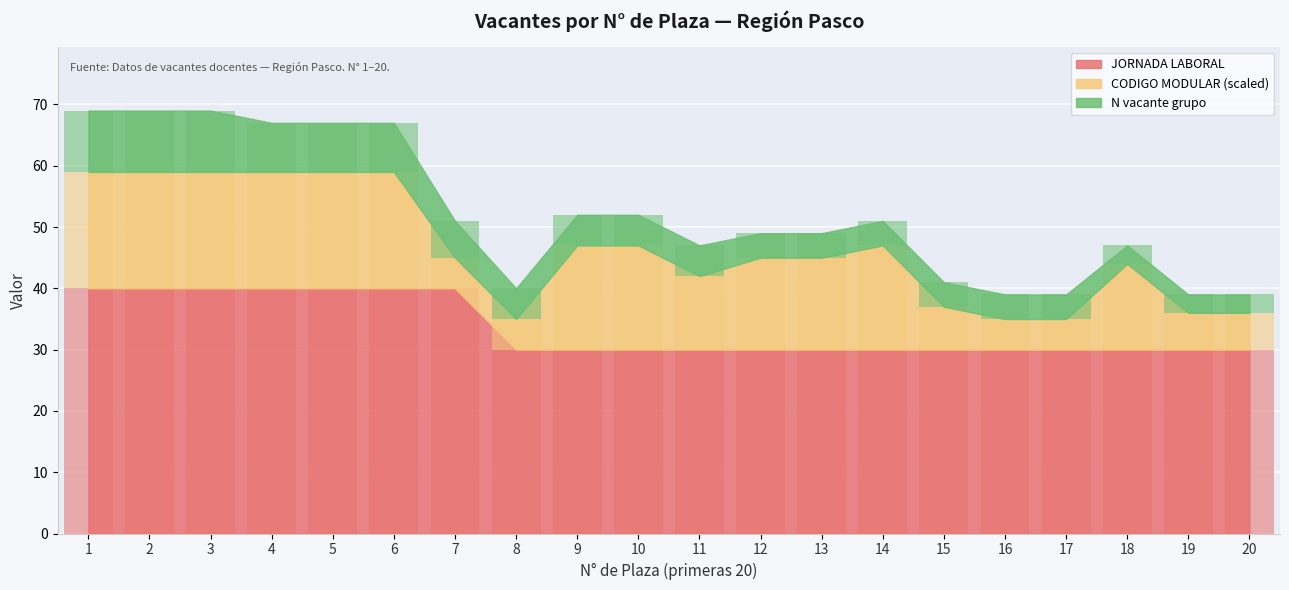

List the labels in order of CODIGO MODULAR (scaled) value, smallest first.

7, 8, 16, 17, 19, 20, 15, 11, 18, 12, 13, 9, 10, 14, 1, 2, 3, 4, 5, 6